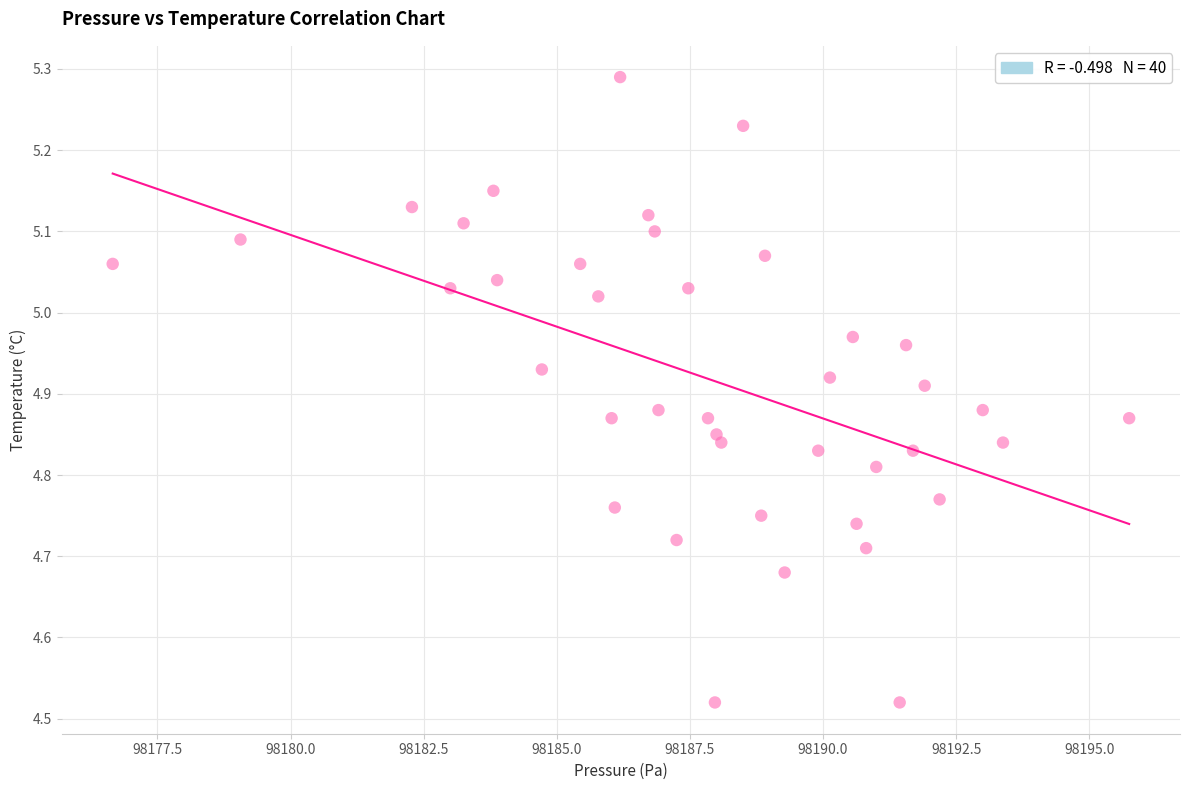

What is the range of Y values (max minus min)?

0.8